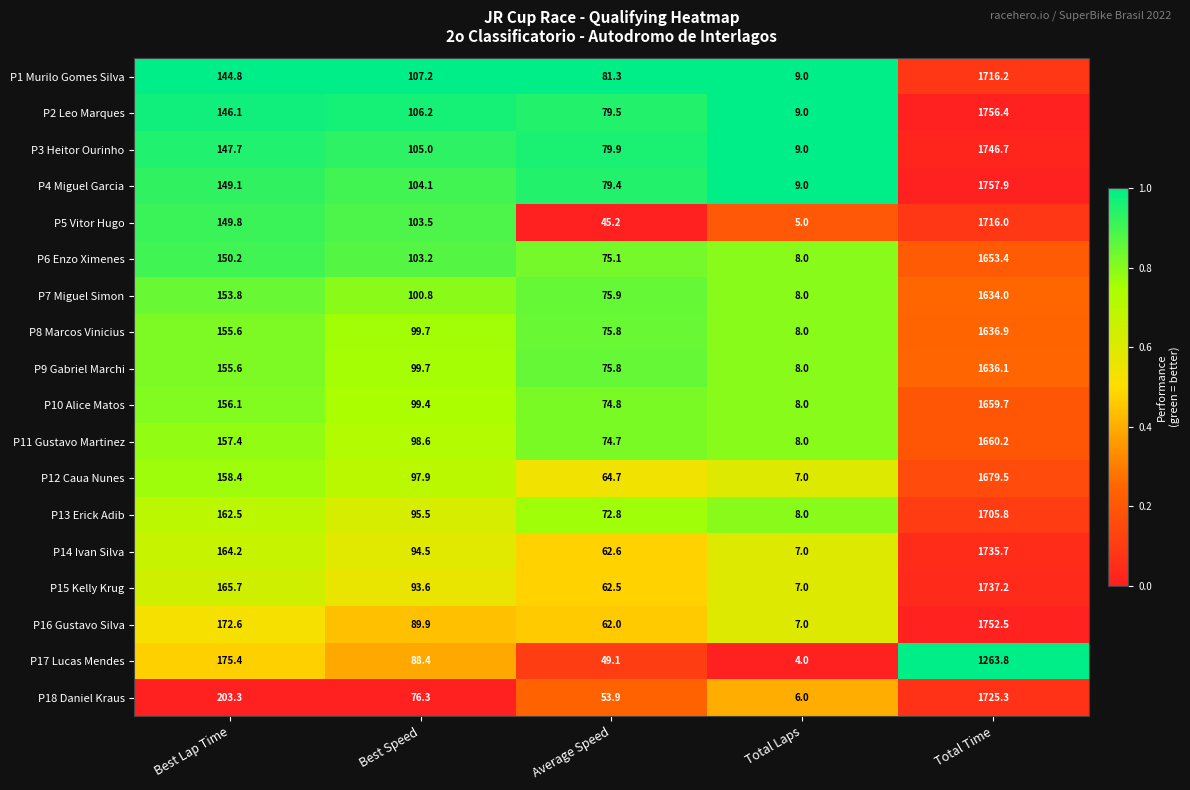

Is the value of P7 Miguel Simon at Best Lap Time greater than the value of P4 Miguel Garcia at Average Speed?

Yes